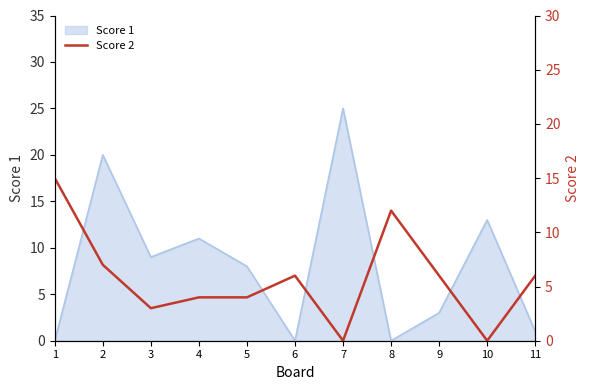

What is the change in value from 1 to 9?

-9